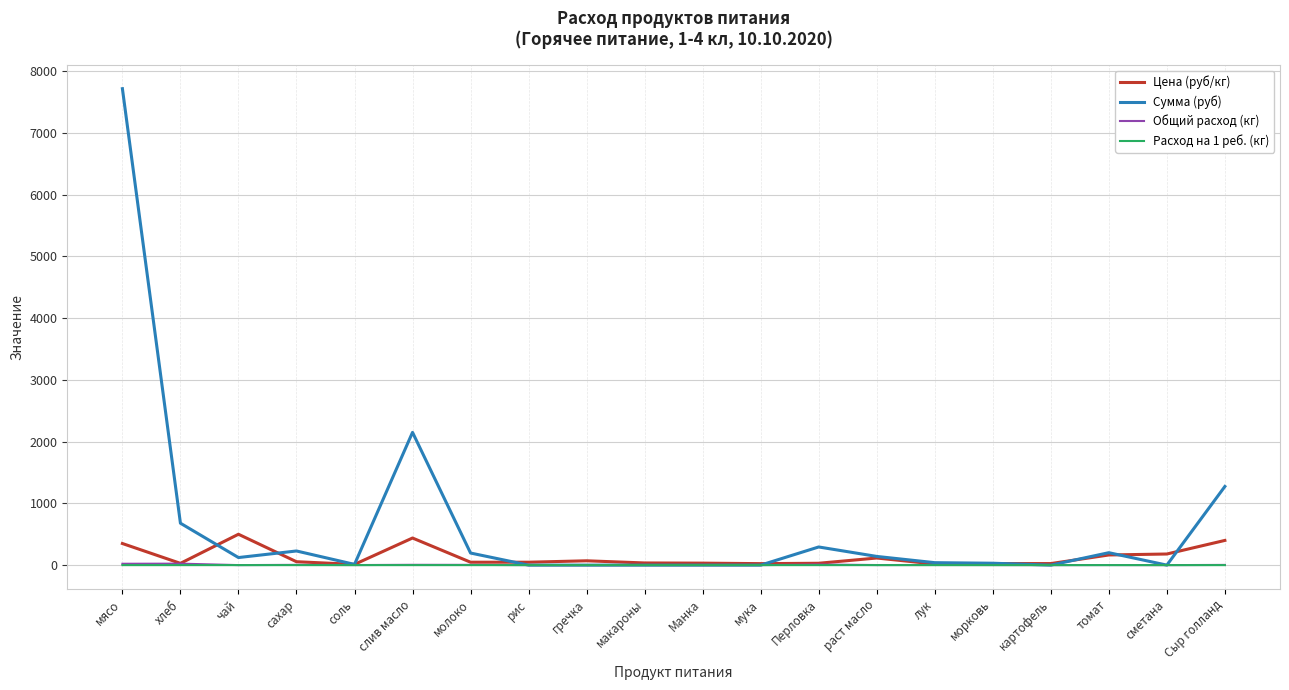

Count the number of categories in the chart.

20